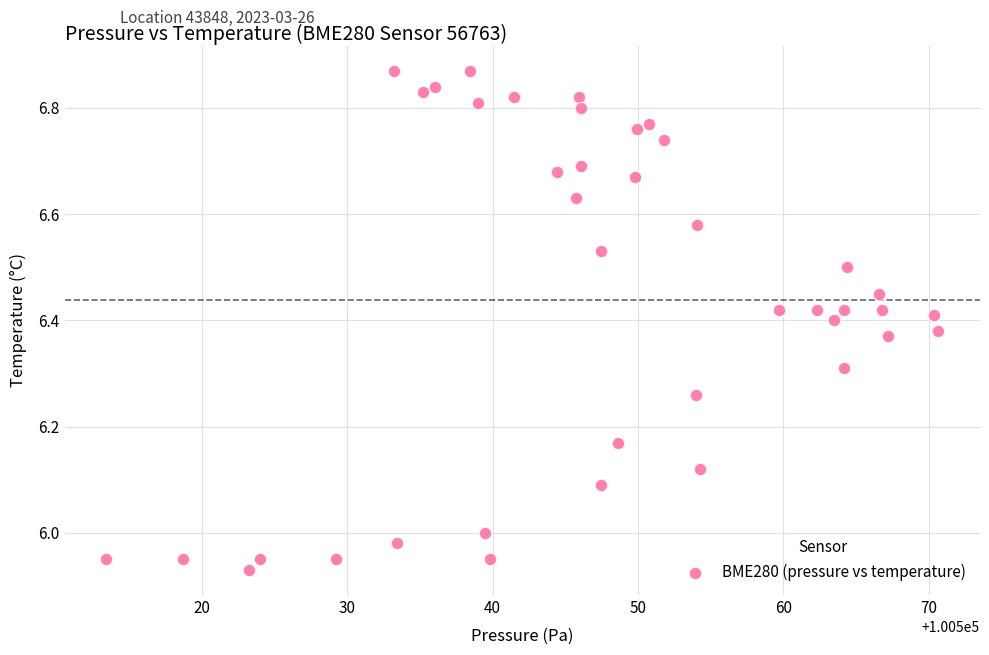

What is the range of Y values (max minus min)?

0.9